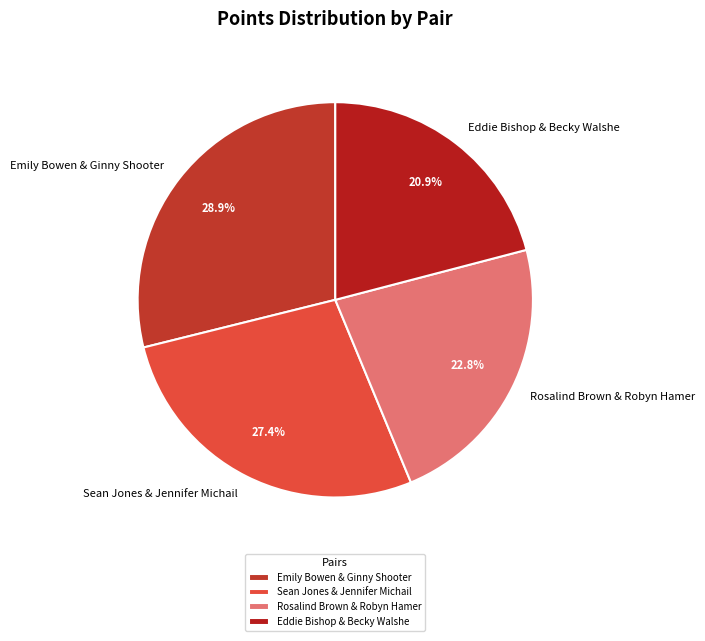

The Sean Jones & Jennifer Michail slice represents 27% of the pie. True or false?

True